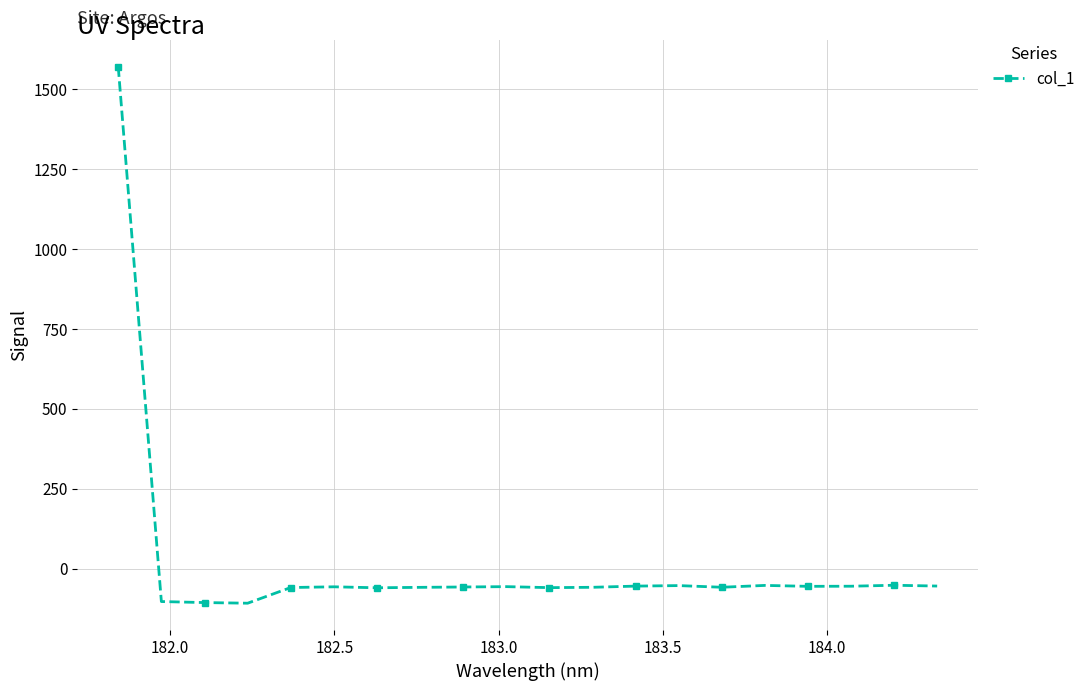

How many lines are shown in the chart?

1